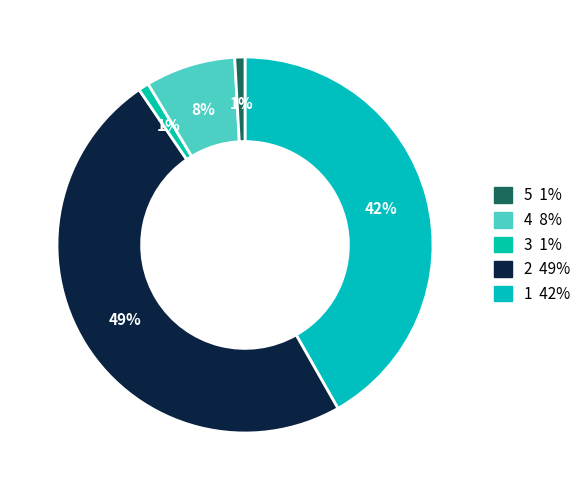

How many segments does this pie chart have?

5